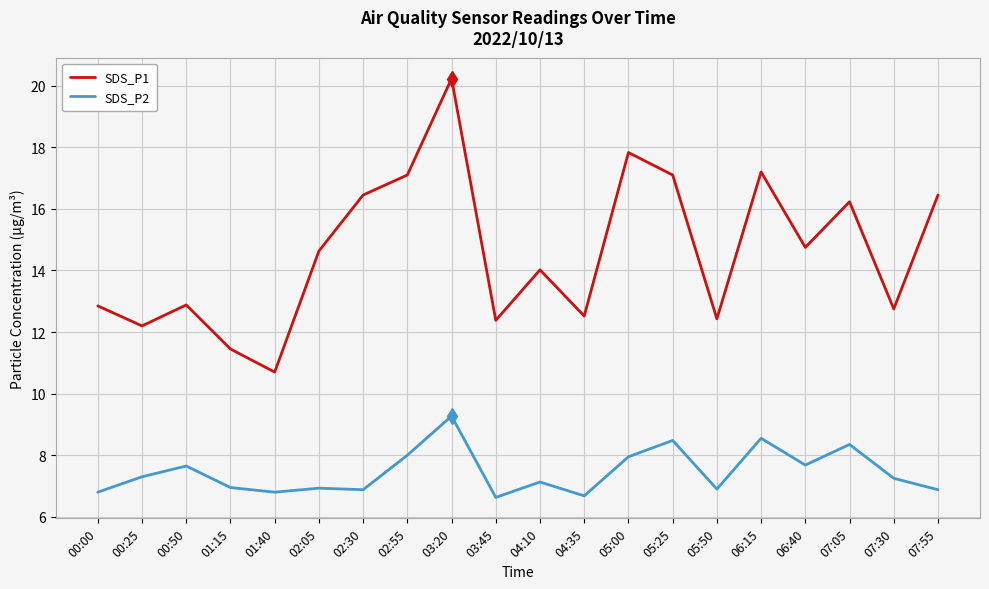

What is the sum of all SDS_P2 values?

149.1